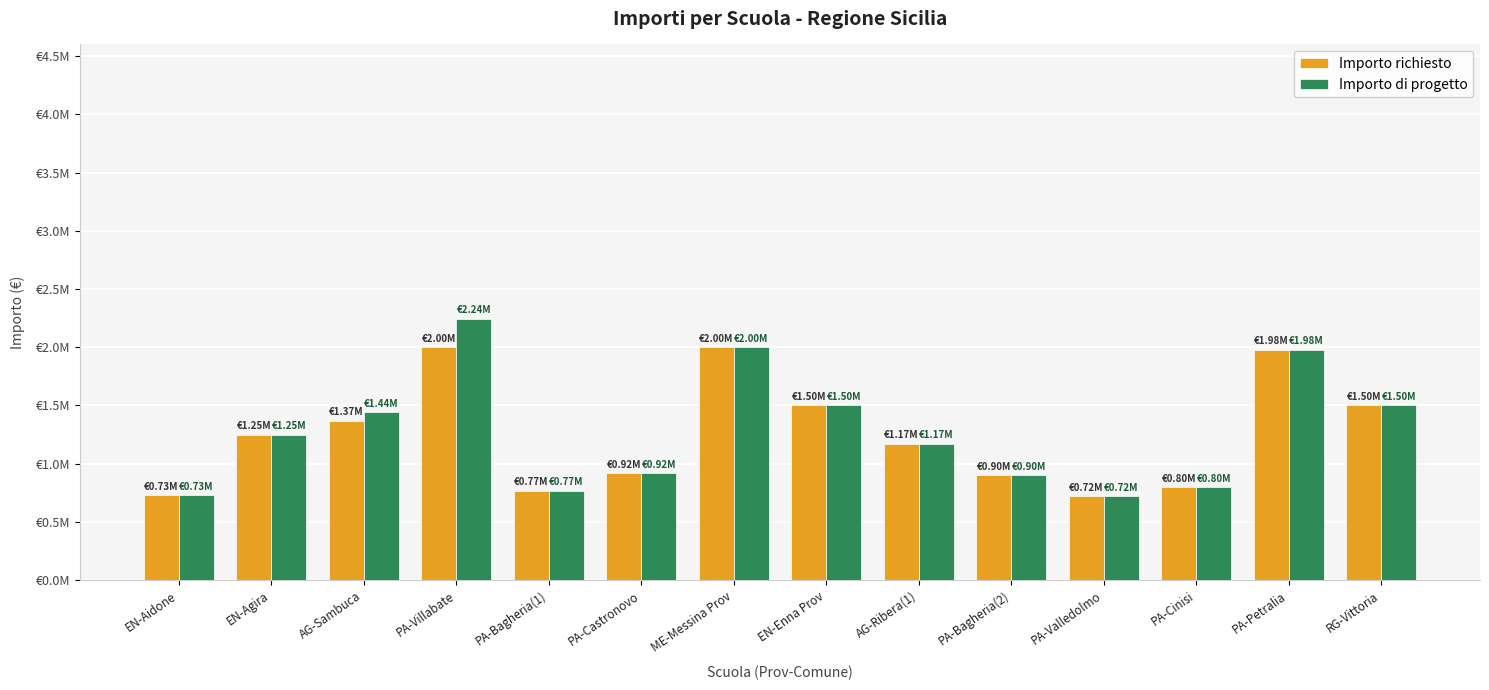

Reading left to right, extract all data points from this chart.

Importo richiesto: 728000.0	1250000.0	1368000.0	2000000.0	770000.0	919539.7	2000000.0	1500000.0	1172000.0	900000.0	720000.0	800000.0	1980000.0	1500000.0
Importo di progetto: 728000.0	1250000.0	1440000.0	2243895.0	770000.0	919539.7	2000000.0	1500000.0	1172000.0	900000.0	720000.0	800000.0	1980000.0	1500000.0